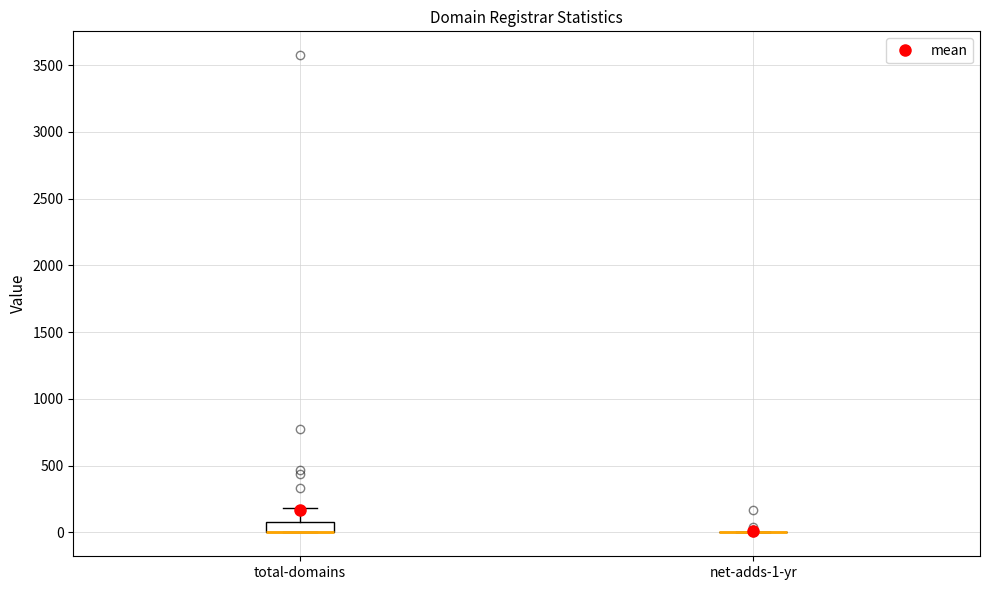

Reading left to right, transcribe this box plot: for each box, give where its median line is, the range the box spans, and where its two whiskers end, as read against the y-axis. The values are not printed on the chart, so give them approximately, as read against the axis.

total-domains: median 0 (drawn on the box's lower edge), box 0 to 100, whiskers 0 to 200
net-adds-1-yr: box collapsed to a line at 0, whiskers 0 to 0